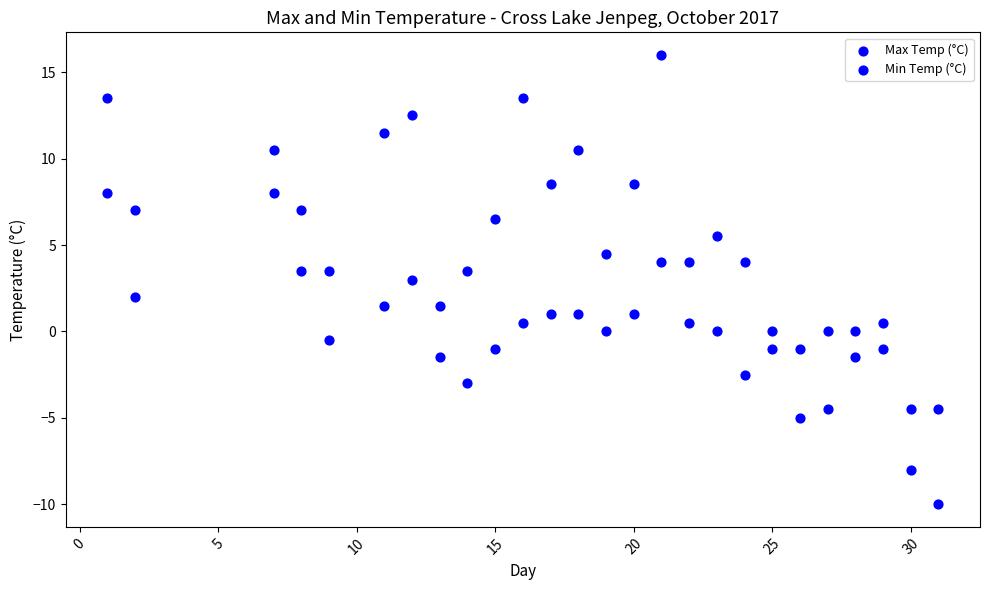

Count the number of points in this scatter plot.

52